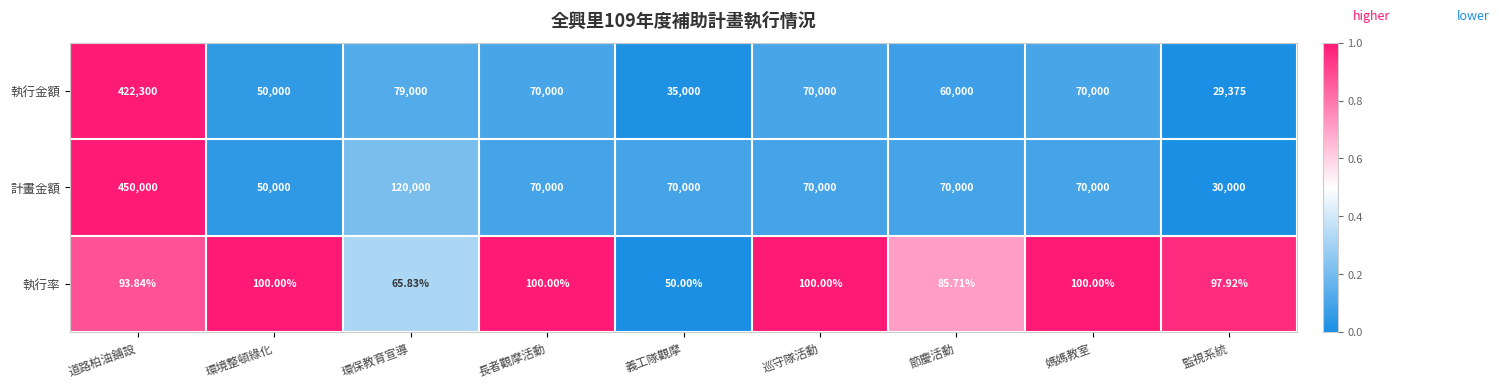

List the series in order of their peak value, lowest first.

執行率, 執行金額, 計畫金額